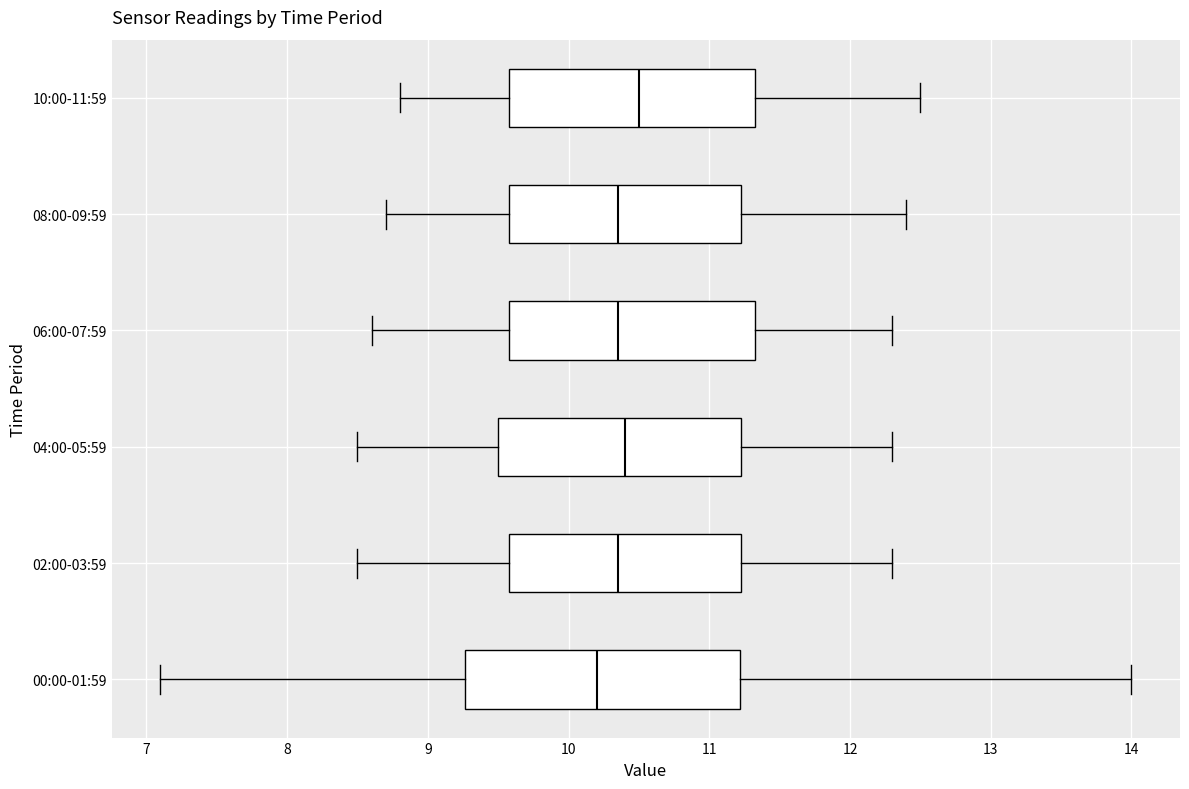

Where does the median line of the box for 08:00-09:59 sit on the x-axis? The values are not printed on the chart, so give them approximately, as read against the axis.

10.4